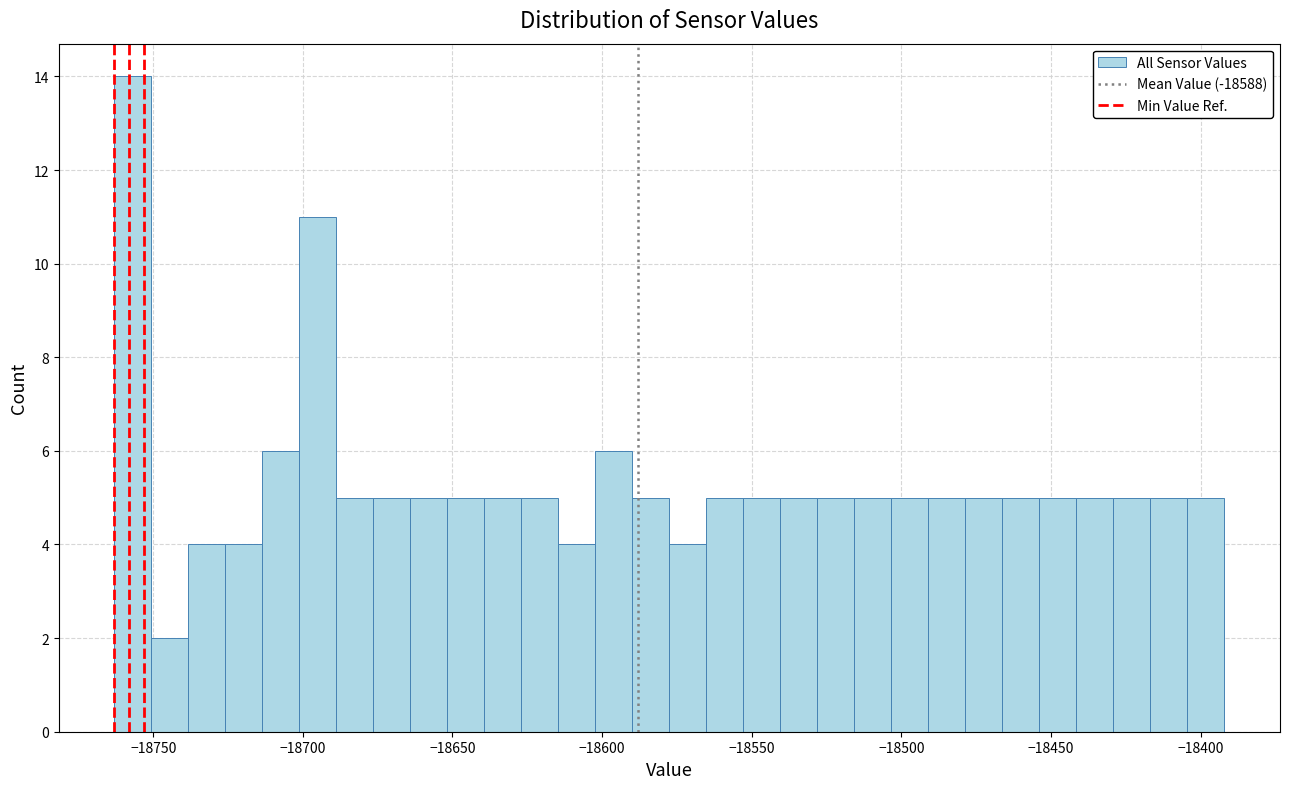

Around what value on the x-axis is the tallest bar? Give the approximate position of its centre, as read against the axis.

-18755